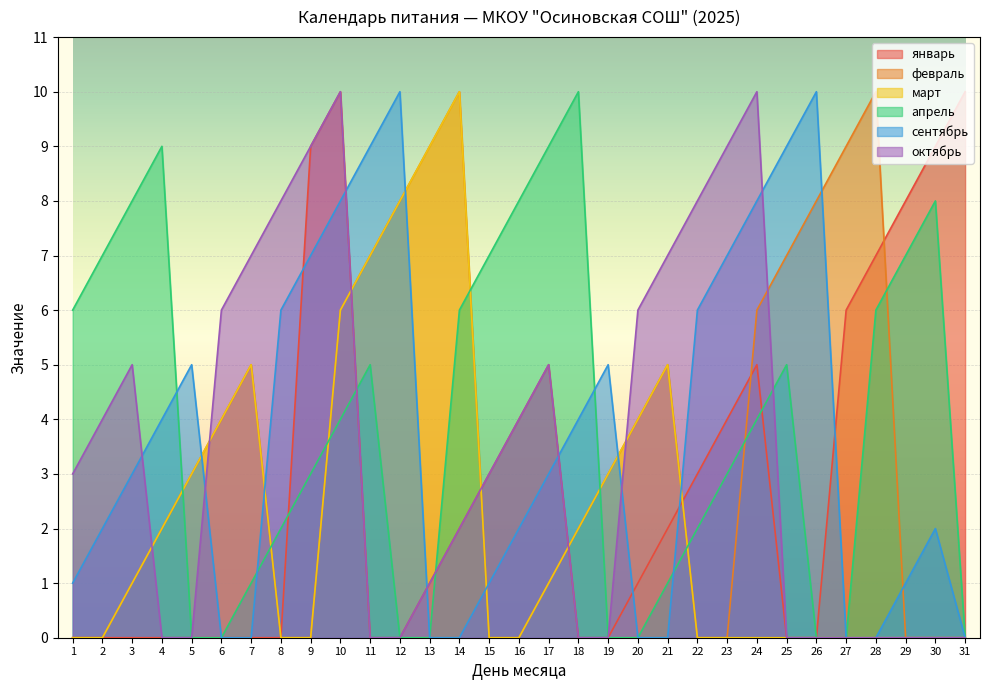

The value of февраль at 27 is 15. True or false?

False